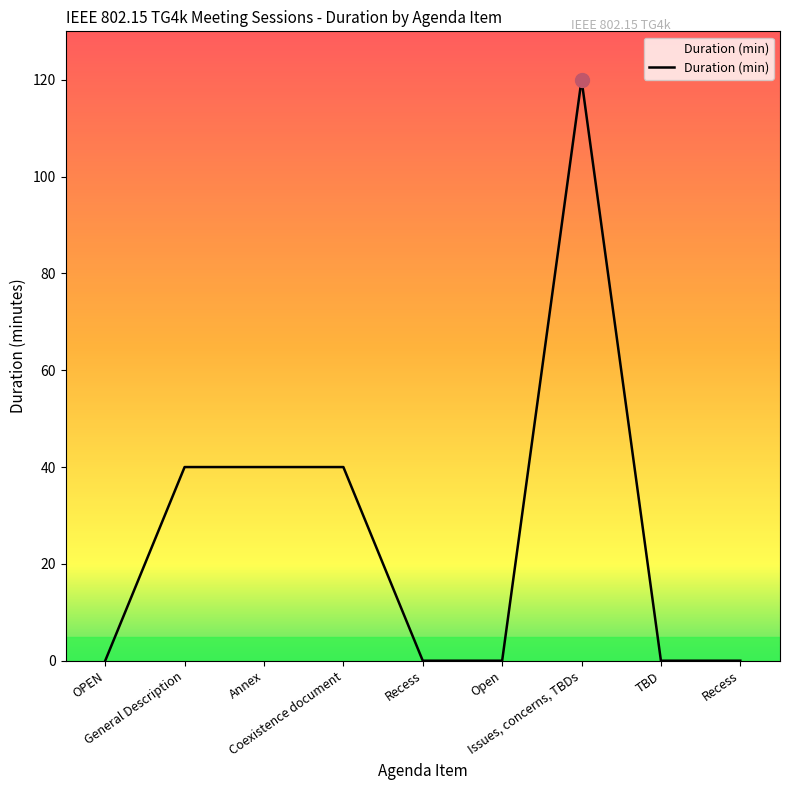

Between TBD and General Description, which is larger?

General Description